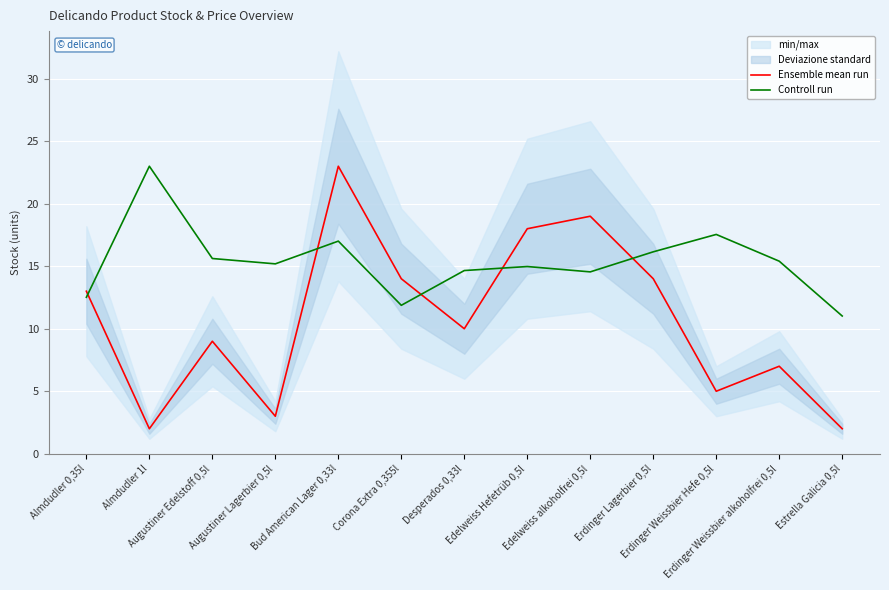

Reading left to right, list all the values displayed in this chart.

Ensemble mean run: 13.0	2.0	9.0	3.0	23.0	14.0	10.0	18.0	19.0	14.0	5.0	7.0	2.0
Controll run: 12.5	23.0	15.6	15.2	17.0	11.9	14.7	15.0	14.5	16.2	17.5	15.4	11.0